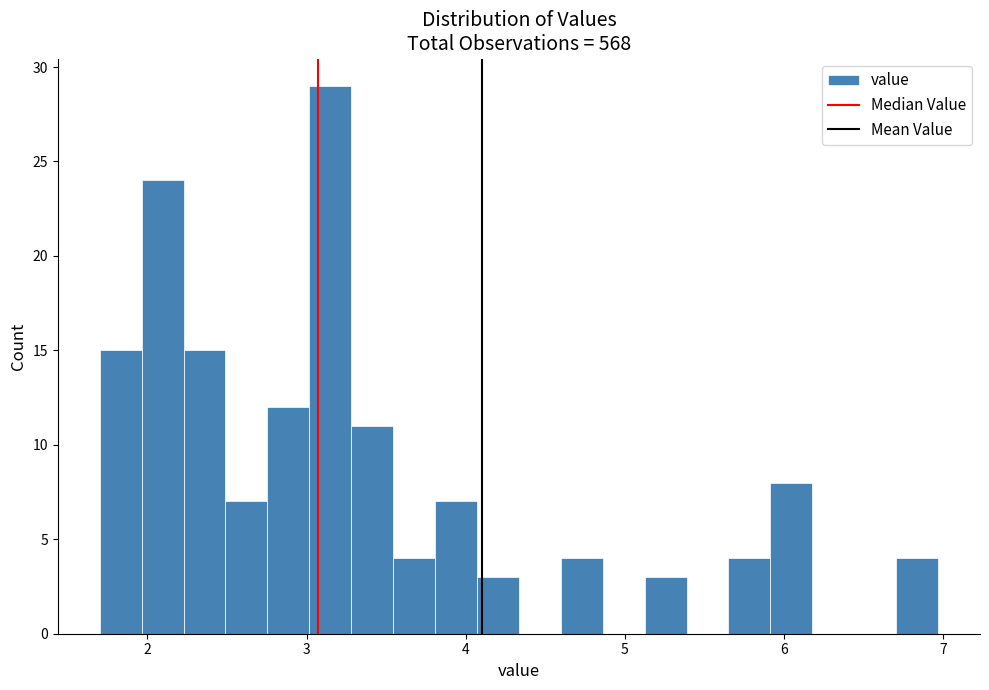

Read against the x-axis, roughly where is the centre of the tallest bar?

3.1